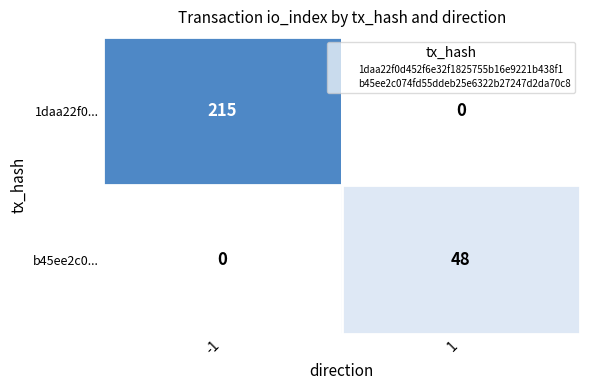

What is the spread (max minus min) of values at -1?

215